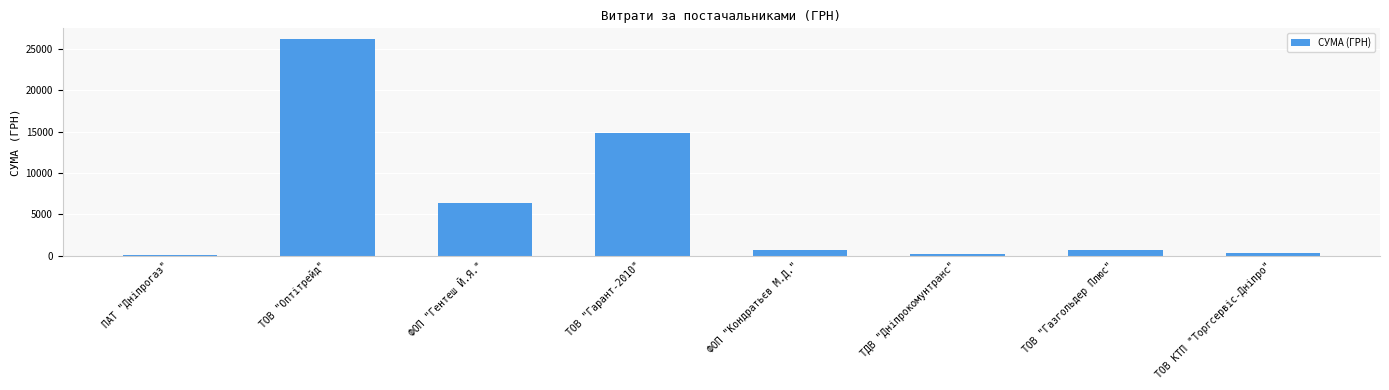

At which category does the chart reach its peak across all series?

ТОВ "Оптітрейд"